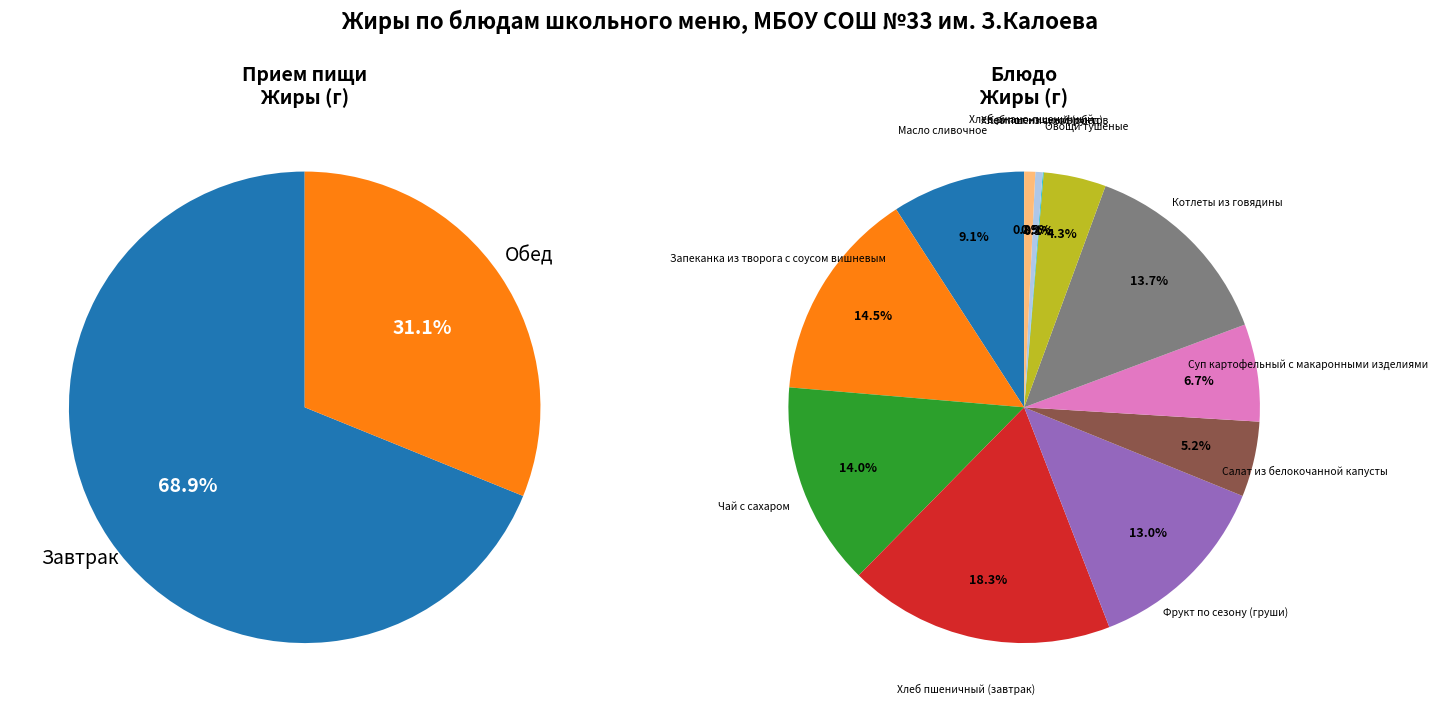

What is the largest slice in the pie chart?

Хлеб пшеничный (завтрак)